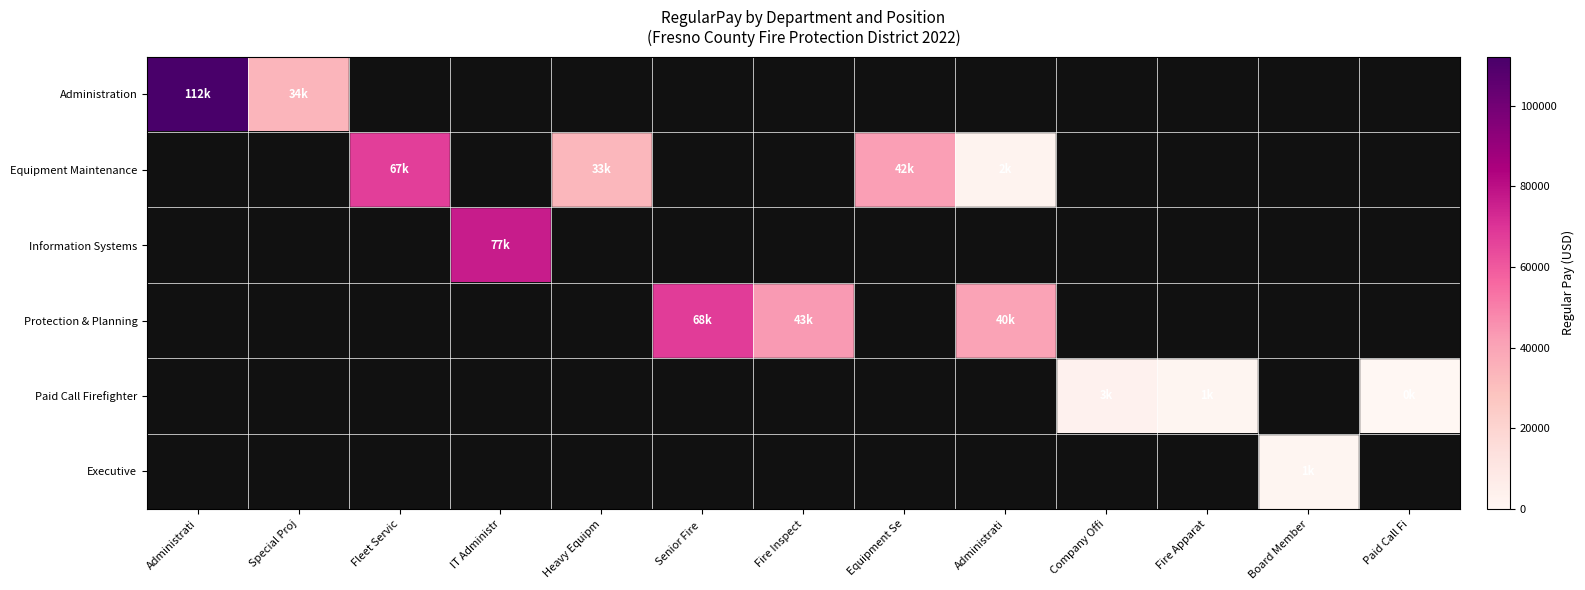

Which series has the largest total across all categories?

Protection & Planning